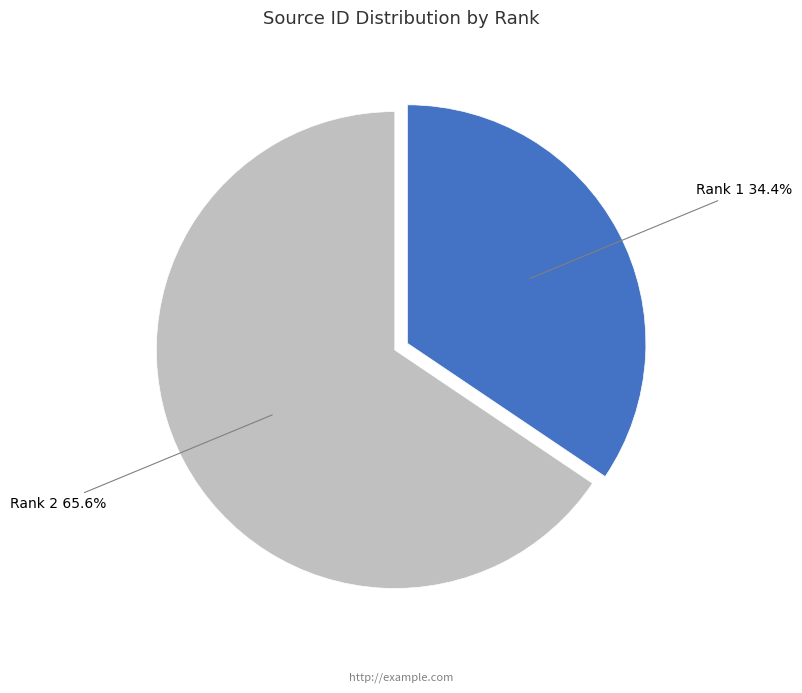

How many slices are in this pie chart?

2